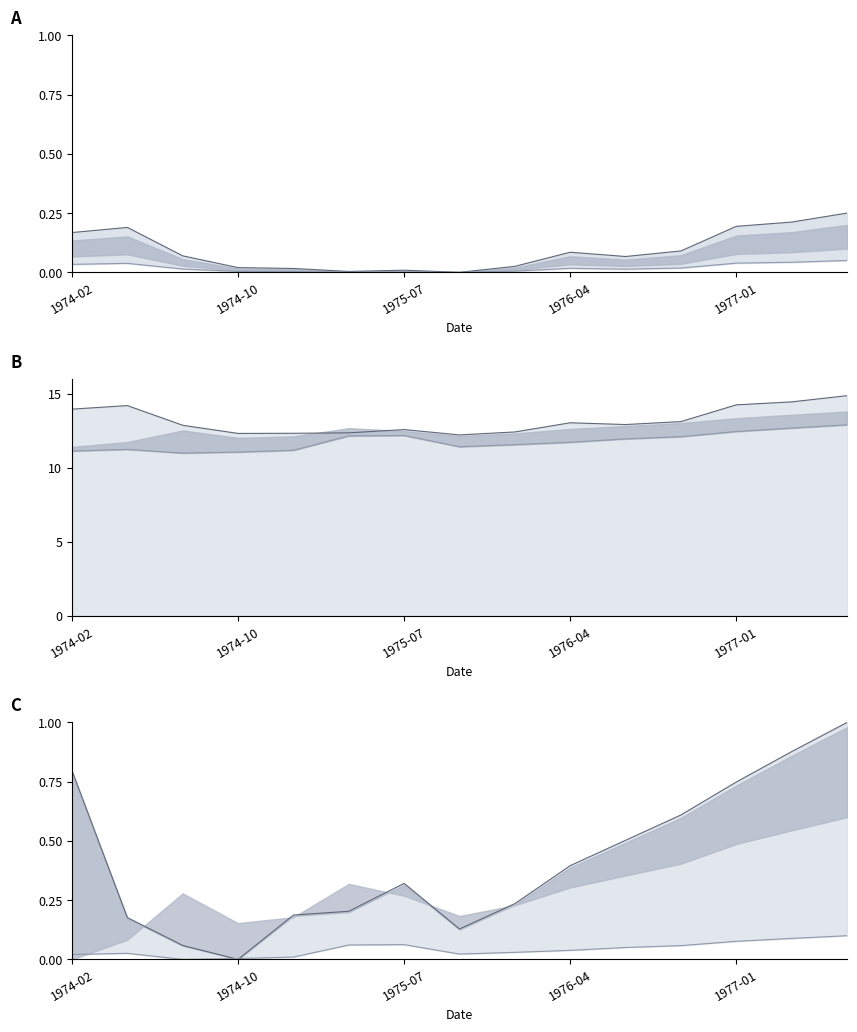

How many interior local peaks does the Persian Gulf series have?

1